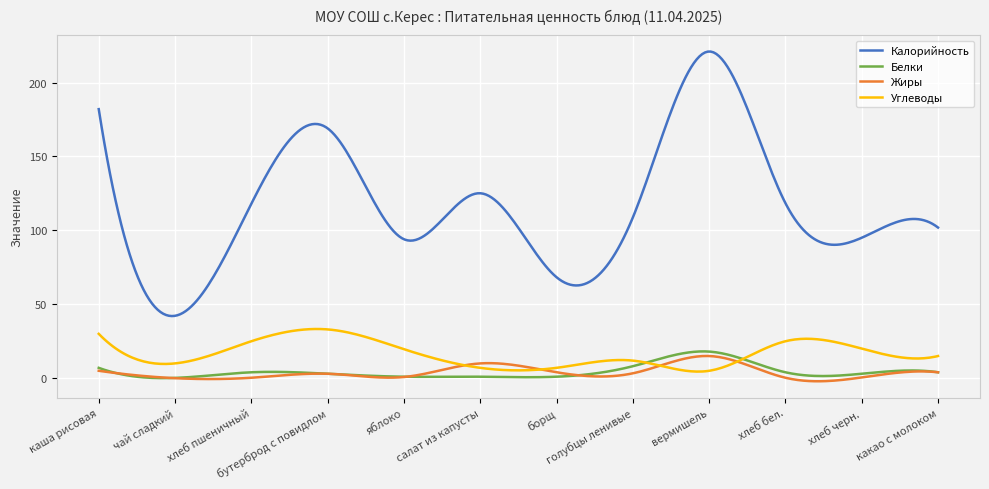

True or false: Калорийность and Углеводы intersect in this chart.

False